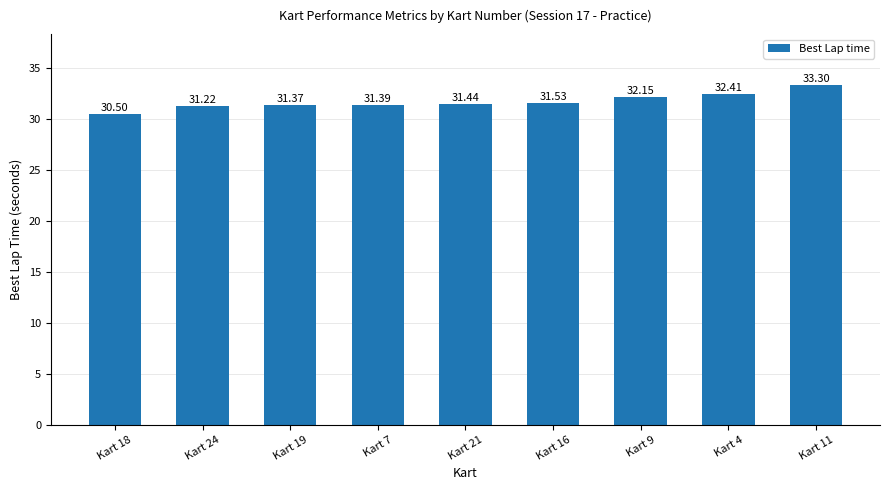

List the labels in order of value, smallest first.

Kart 18, Kart 24, Kart 19, Kart 7, Kart 21, Kart 16, Kart 9, Kart 4, Kart 11